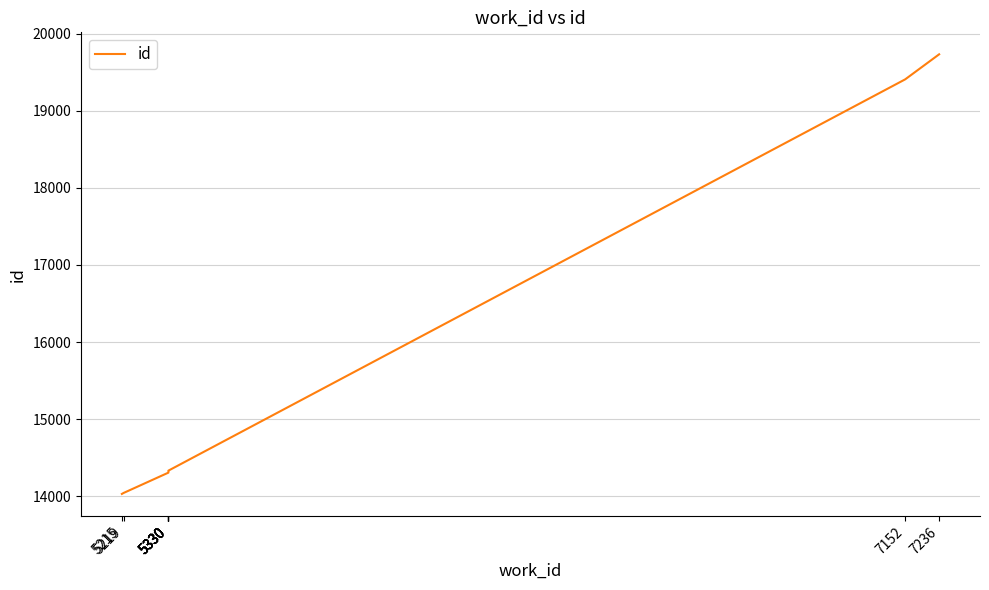

What is the average value?

15316